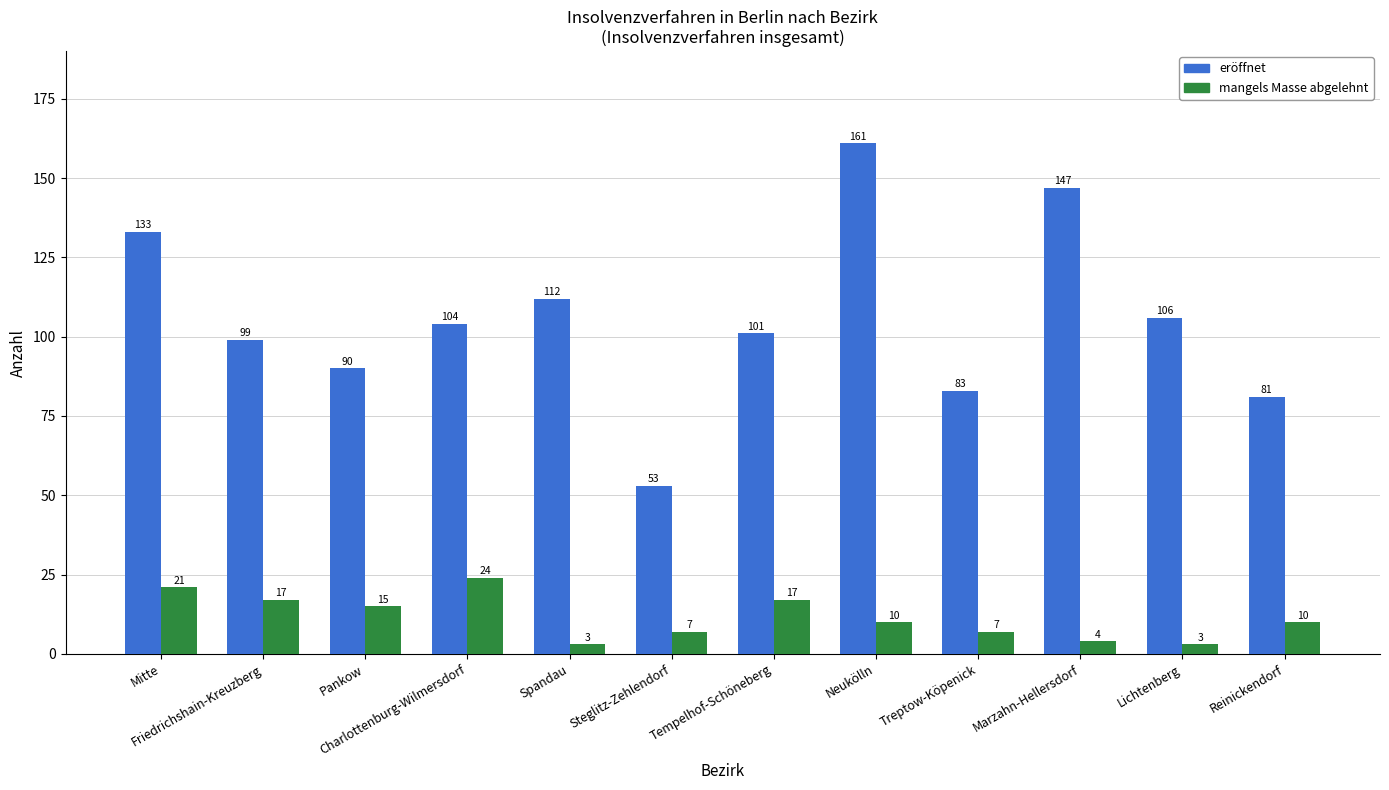

At which category does the chart reach its peak across all series?

Neukölln